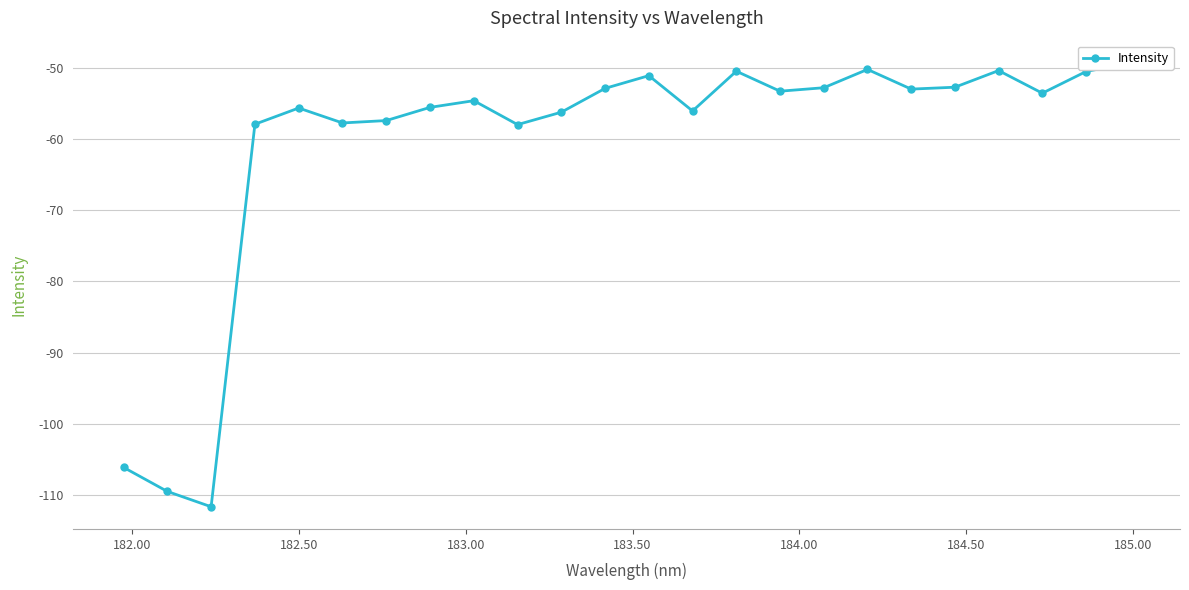

Count the number of categories in the chart.

24